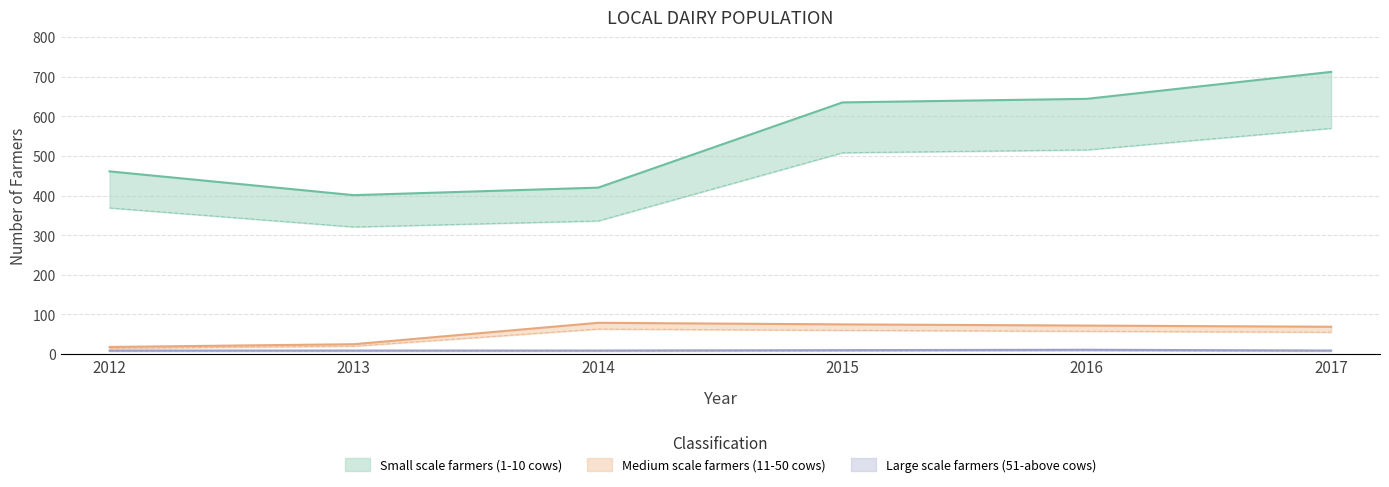

Reading left to right, transcribe all the data shown in this chart.

Small scale farmers (1-10 cows): 2012=461	2013=401	2014=420	2015=635	2016=644	2017=712
Medium scale farmers (11-50 cows): 2012=18	2013=25	2014=79	2015=75	2016=72	2017=69
Large scale farmers (51-above cows): 2012=9	2013=9	2014=9	2015=10	2016=11	2017=9